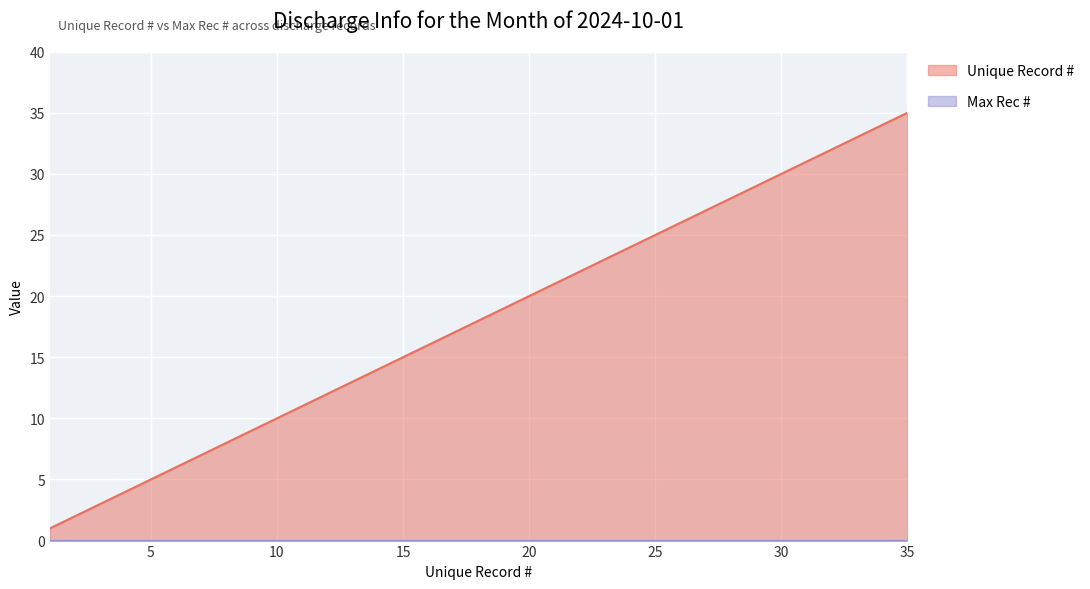

Which category has the lowest value across all series?

1